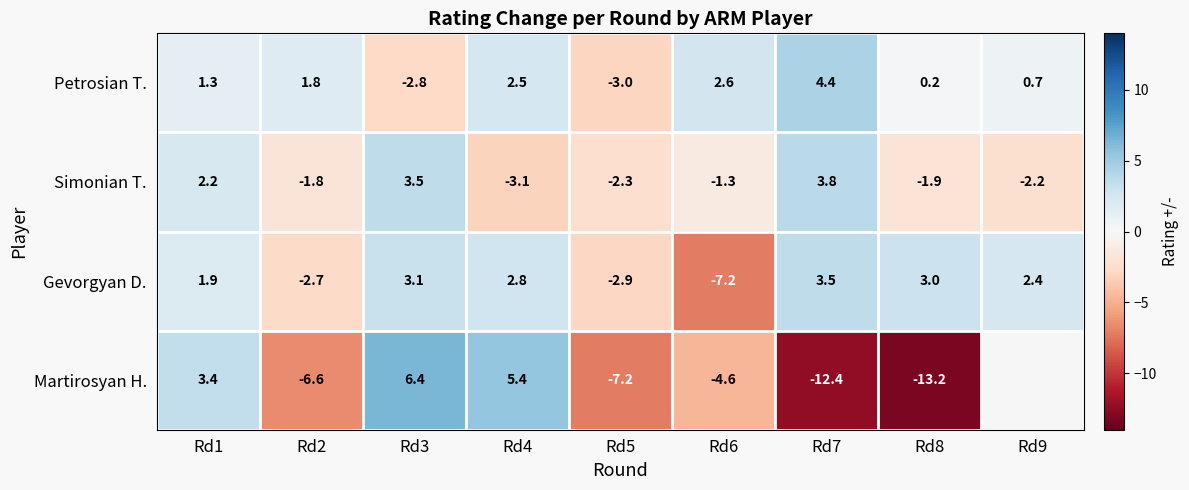

Where is Petrosian T. nearest to the value 0?

Rd8